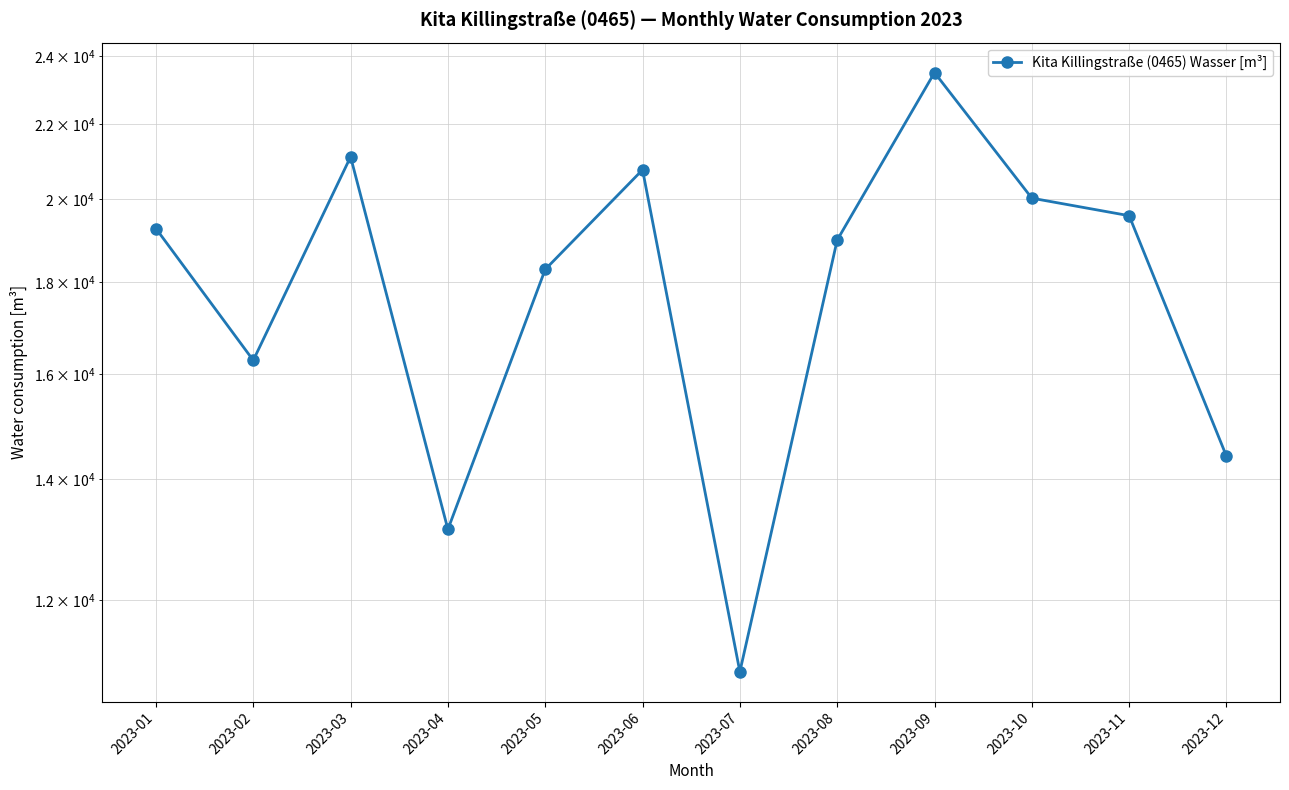

How many points are higher than both their immediate neighbors (excluding endpoints)?

3